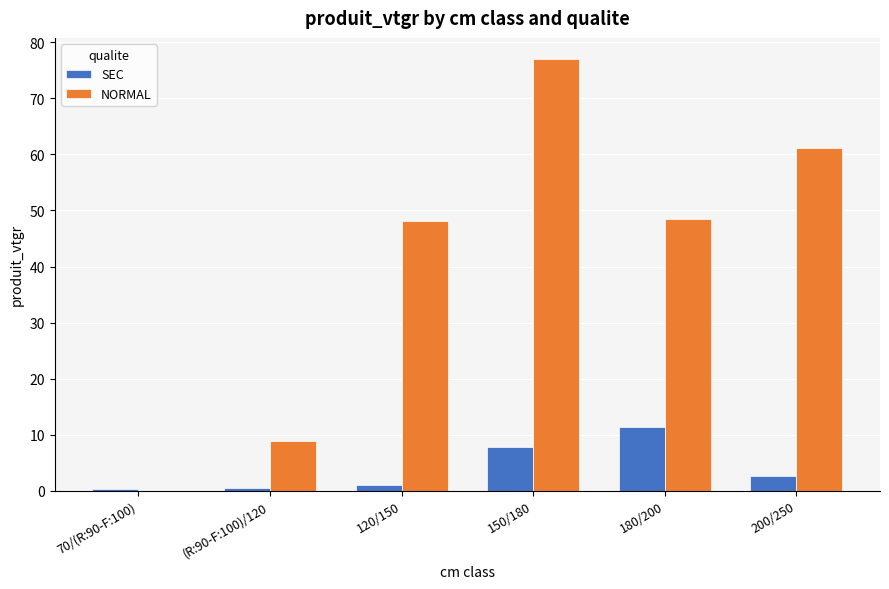

The value of SEC at 150/180 is 7.9. True or false?

True